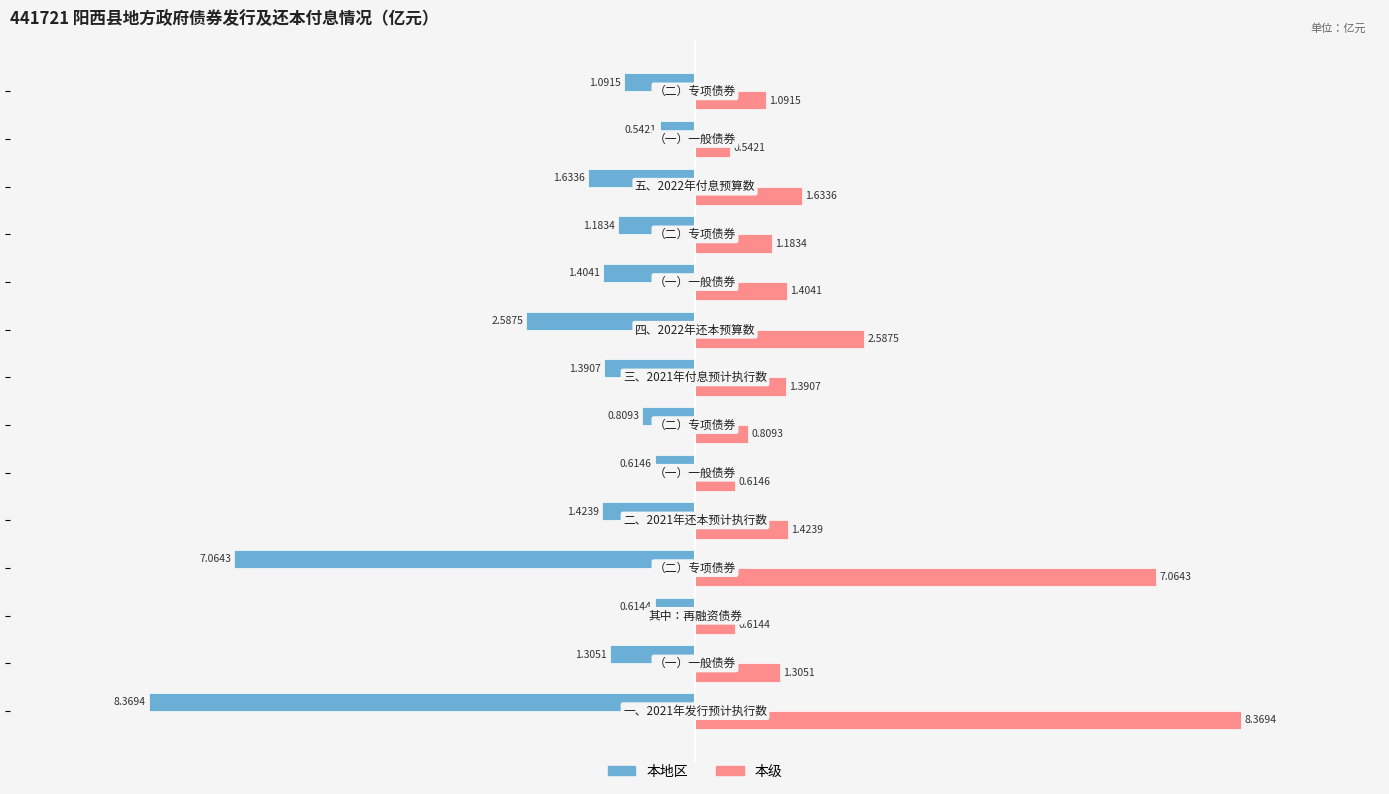

Which series has the largest total across all categories?

本级